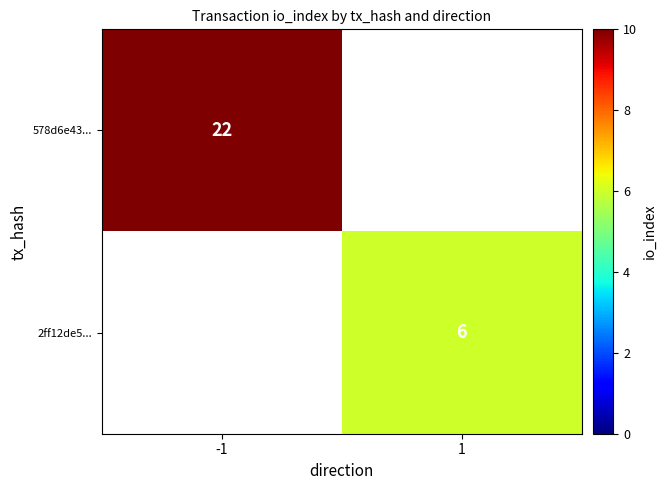

Is the value of 2ff12de5... at 1 greater than the value of 578d6e43... at -1?

No